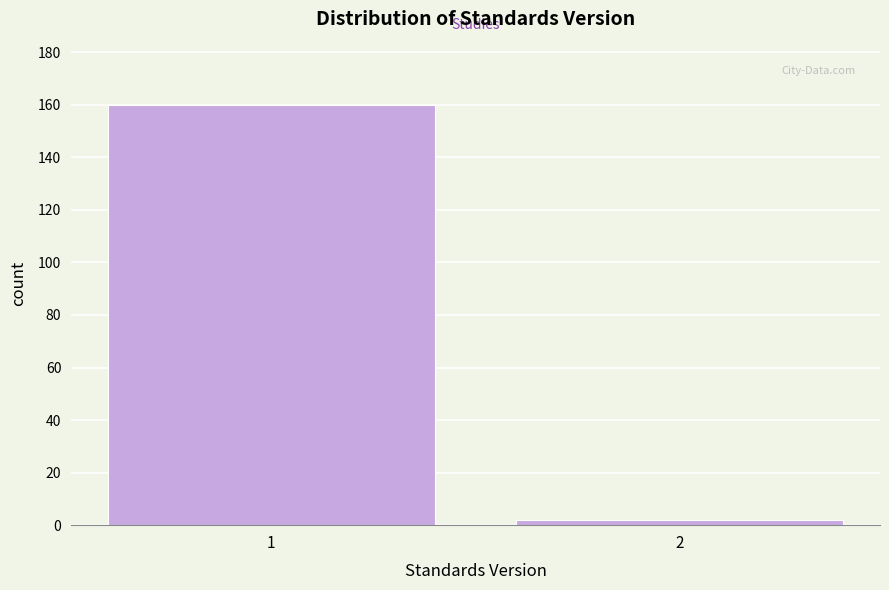

Reading right to left, list all the values displayed in this chart.

2	160